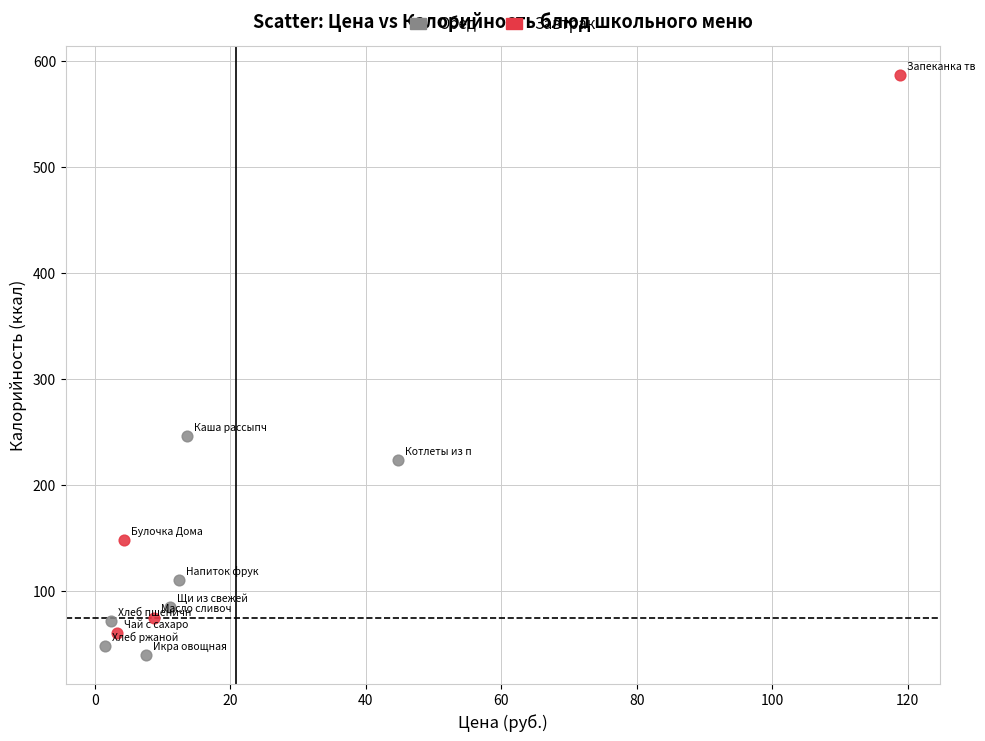

Which series has the largest Y range (max minus min)?

Завтрак